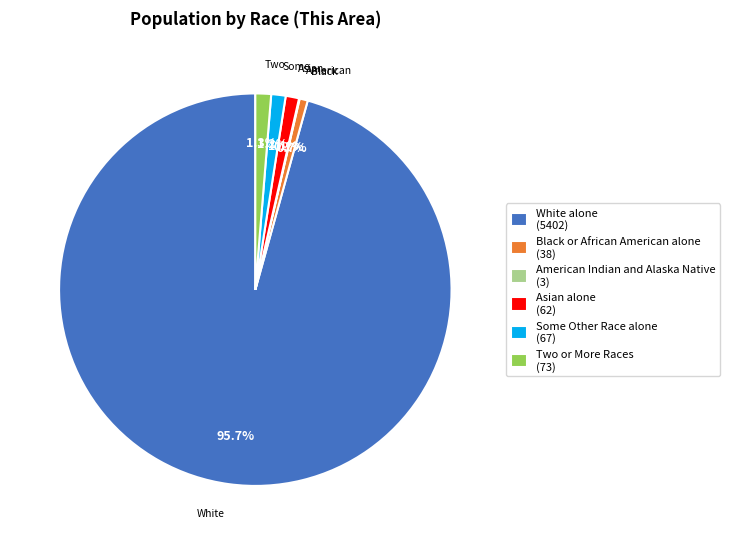

How much of the chart is everything except Asian alone (62)?

98.9%